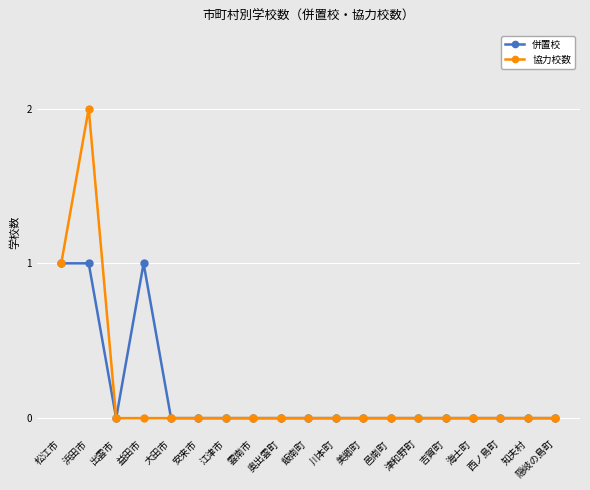

What is the label of the 3rd point from the left?

出雲市